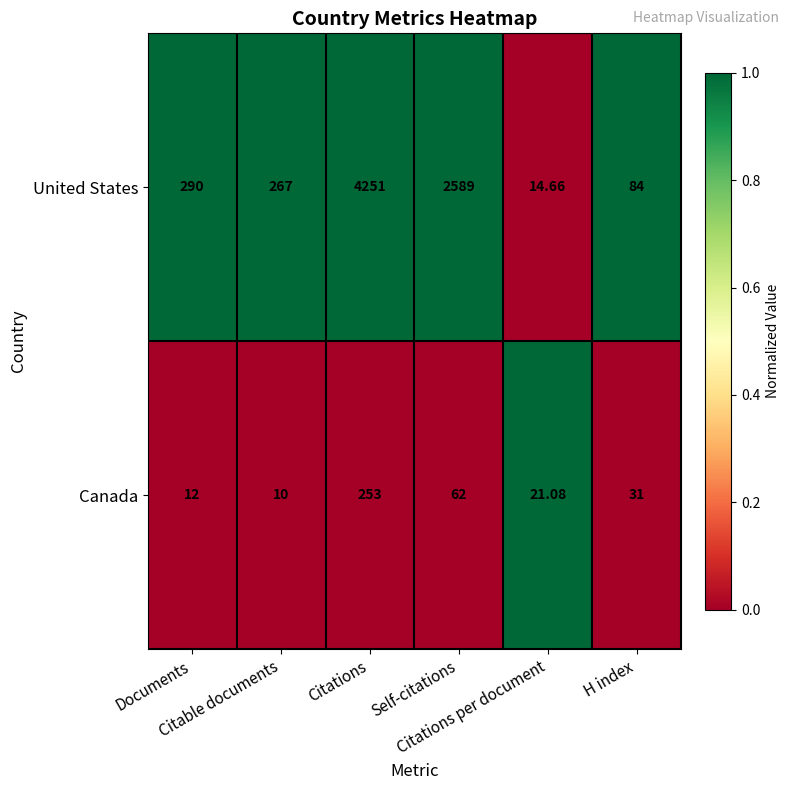

List the series in order of their peak value, lowest first.

Canada, United States